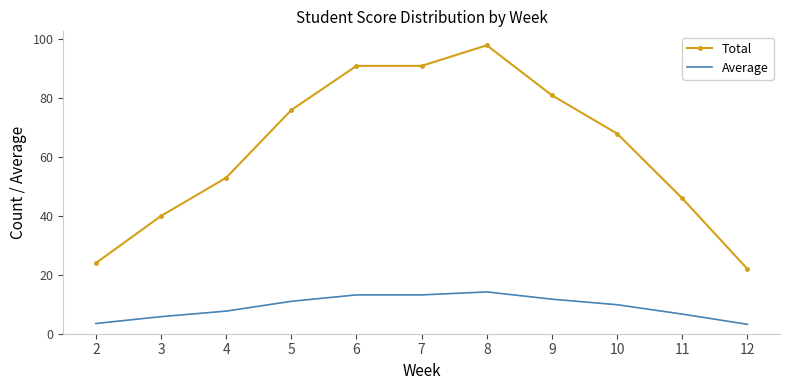

At which category is the sum across all series the highest?

8